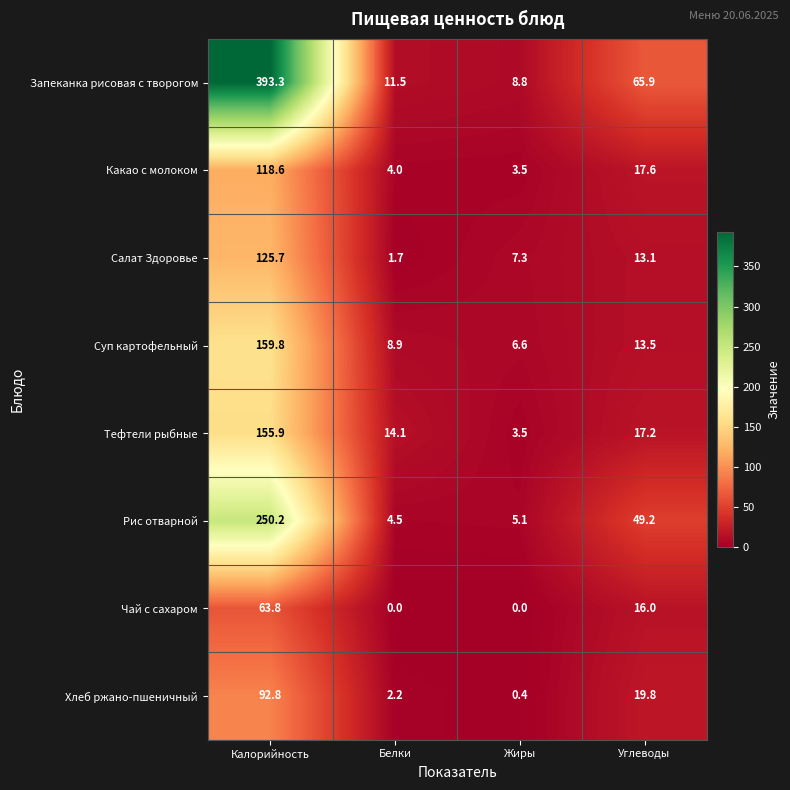

What is the difference between the maximum and second lowest values in the Какао с молоком series?

114.6